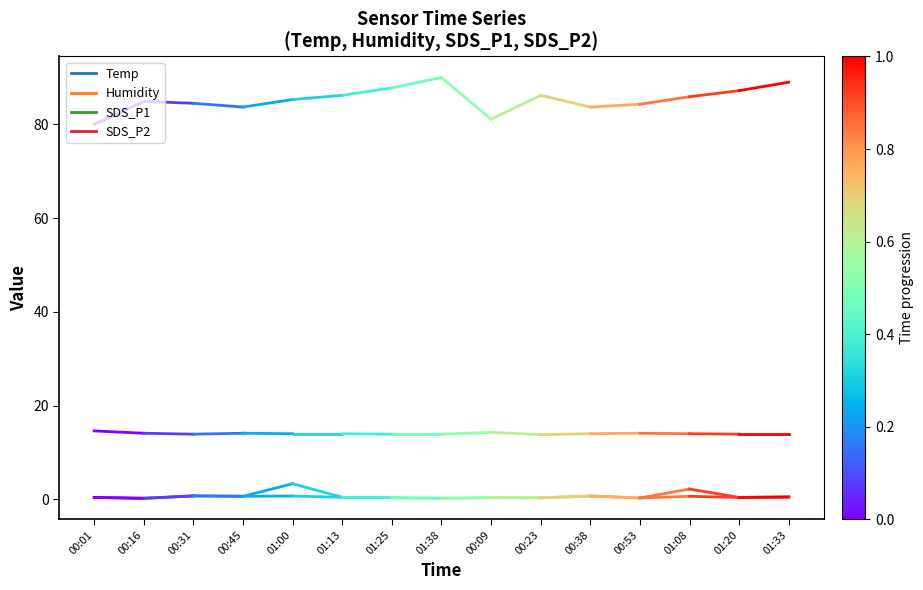

True or false: Temp has a value of 4.1 at 00:01.

False